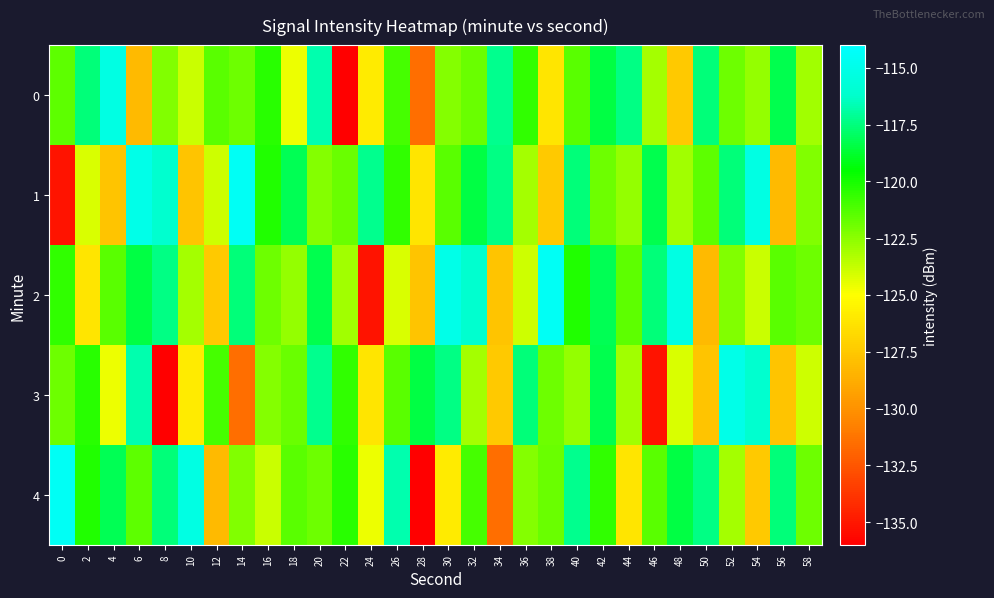

What is the total value across all series at 52?

-599.7